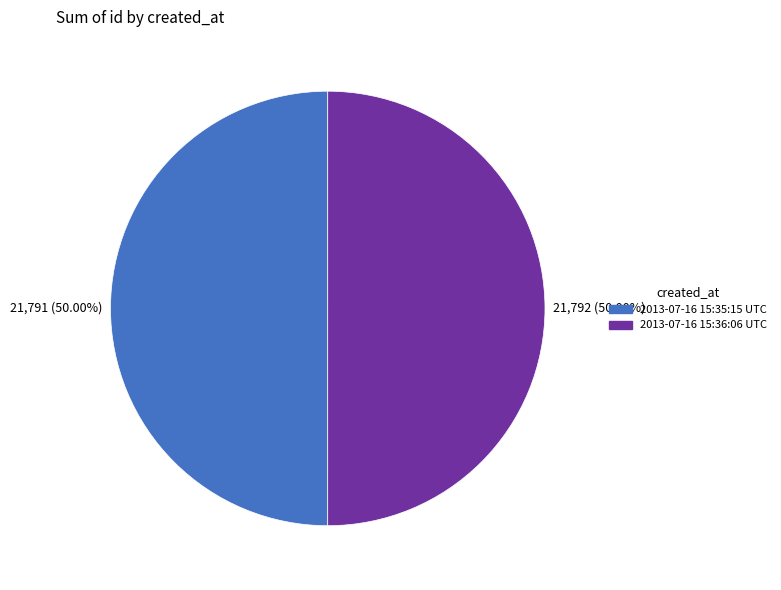

To the nearest percent, what is the average slice percentage?

50%